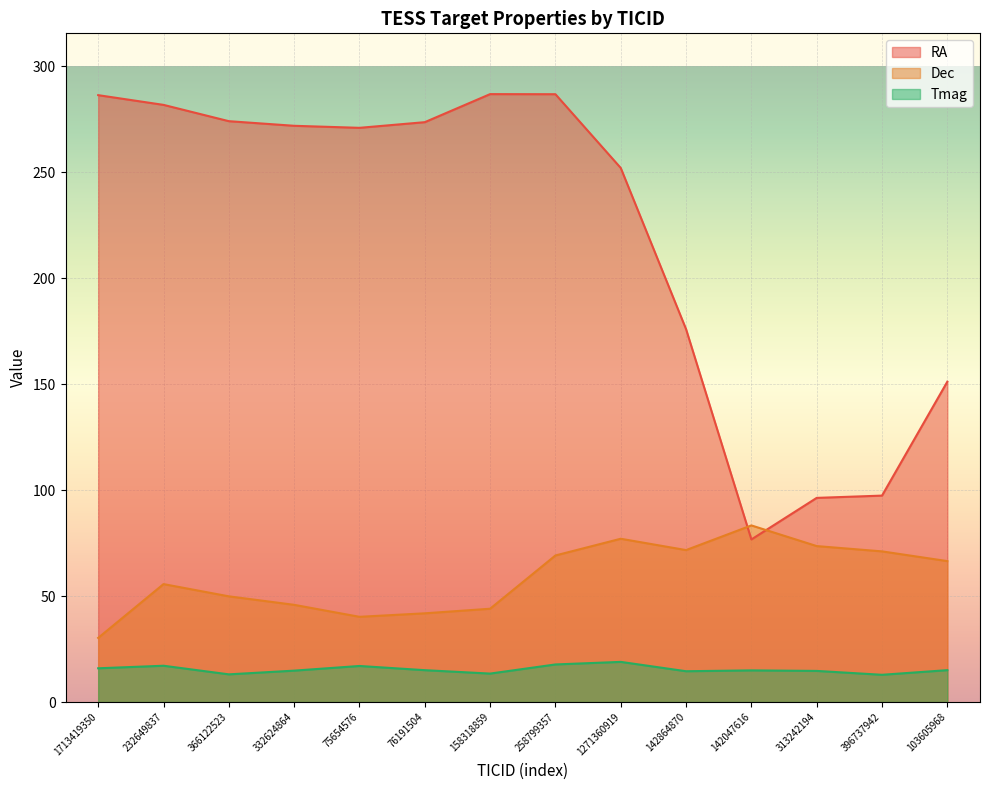

Is it true that Tmag equals 10.7 at 1713419350?

False